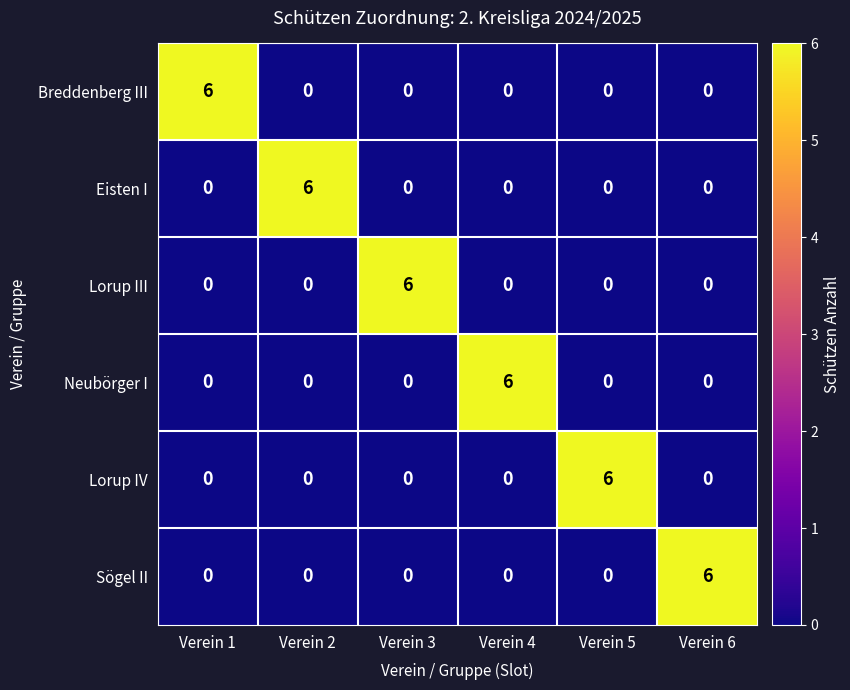

Count the number of data series in this chart.

6